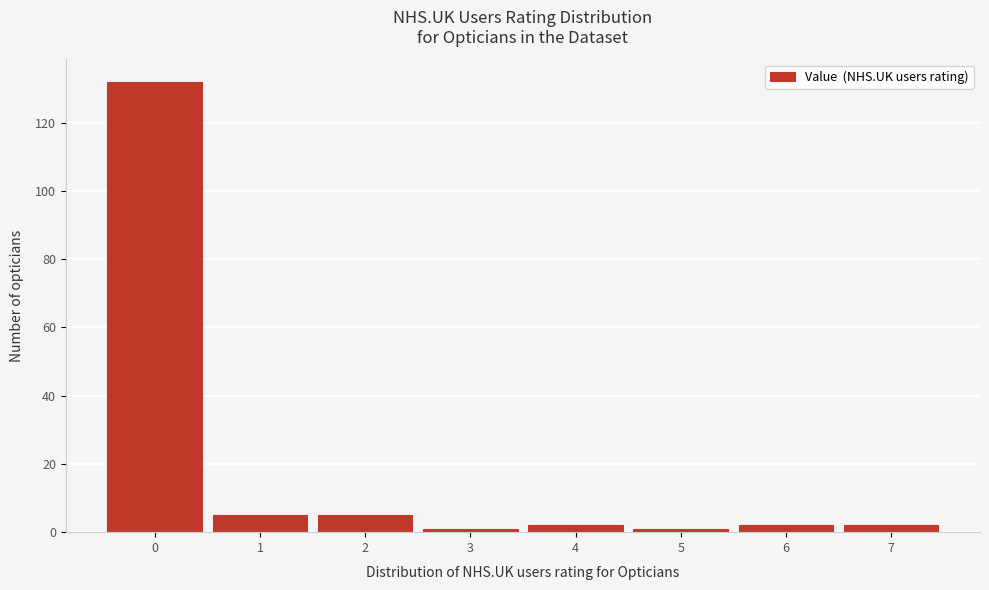

Reading left to right, list every bar in this chart as the range it spans on the x-axis followed by its height. The values are not printed on the chart, so give them approximately, as read against the axis.

-0.5 to 0.5: 132
0.5 to 1.5: 6
1.5 to 2.5: 6
2.5 to 3.5: under 2
3.5 to 4.5: 2
4.5 to 5.5: under 2
5.5 to 6.5: 2
6.5 to 7.5: 2